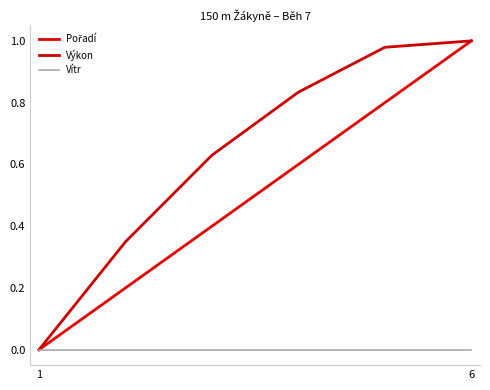

Which category has the highest value in the Vítr series?

1